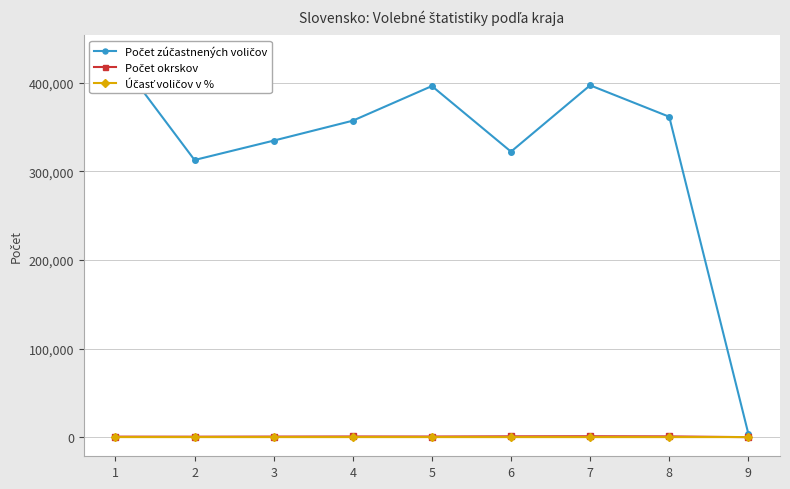

True or false: Počet zúčastnených voličov and Účasť voličov v % cross at least once.

False